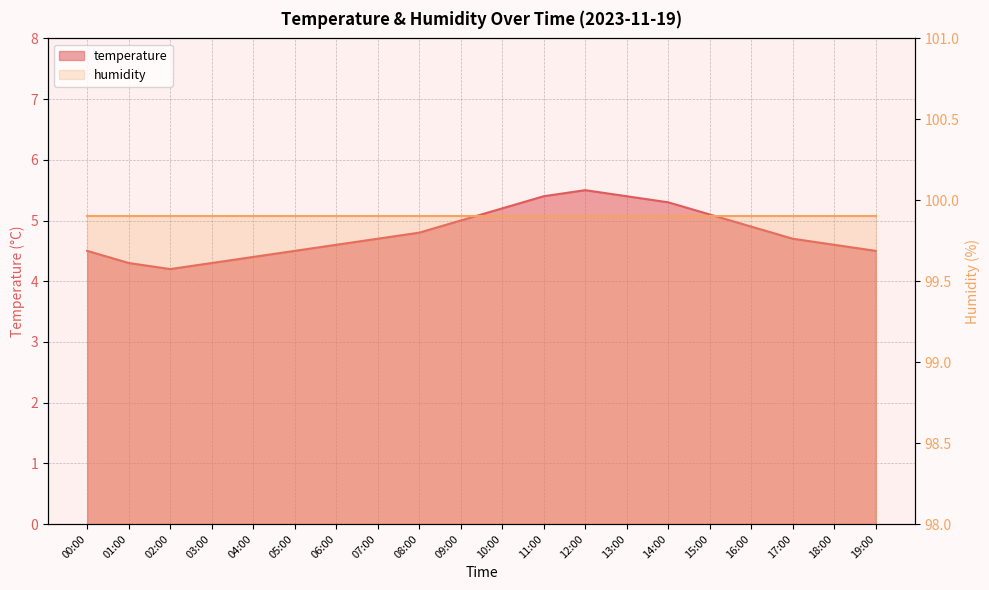

What is the change in value from 10:00 to 18:00?

-0.6